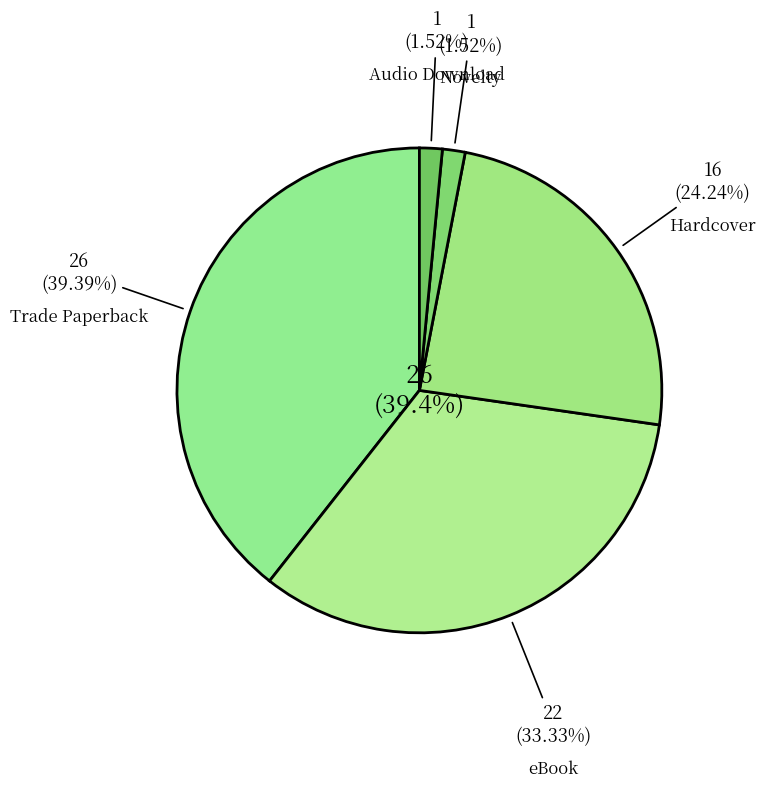

Rank the categories by value from lowest to highest.

Novelty, Audio Download, Hardcover, eBook, Trade Paperback